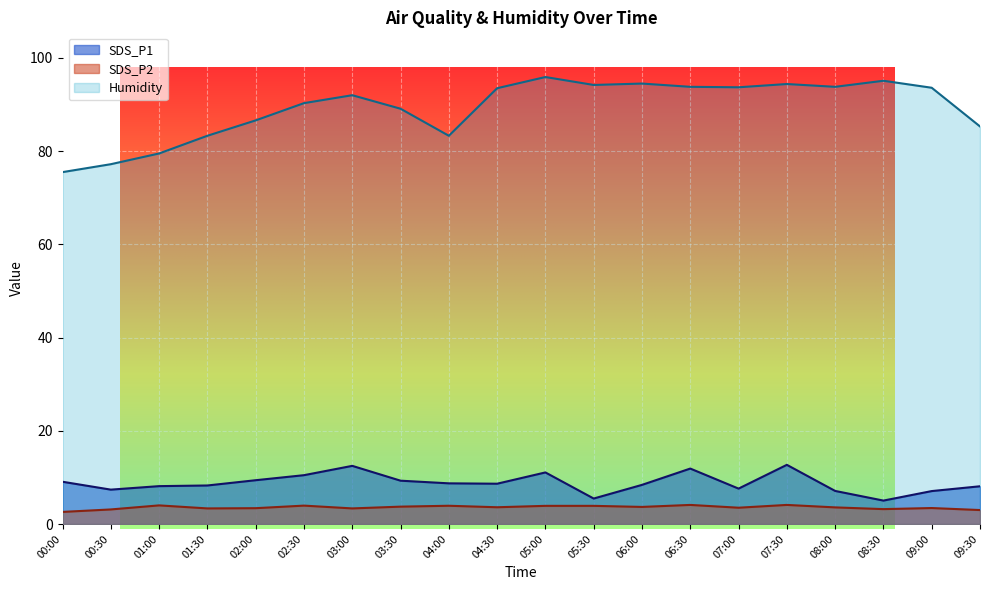

What are all the series names shown in the legend?

SDS_P1, SDS_P2, Humidity